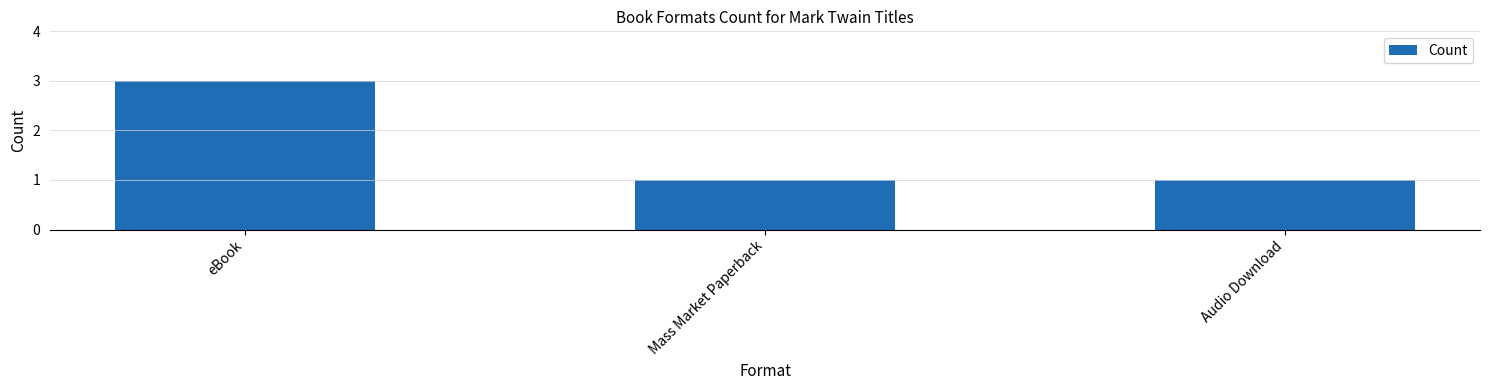

What is the ratio of the value at Audio Download to the value at eBook?

0.3